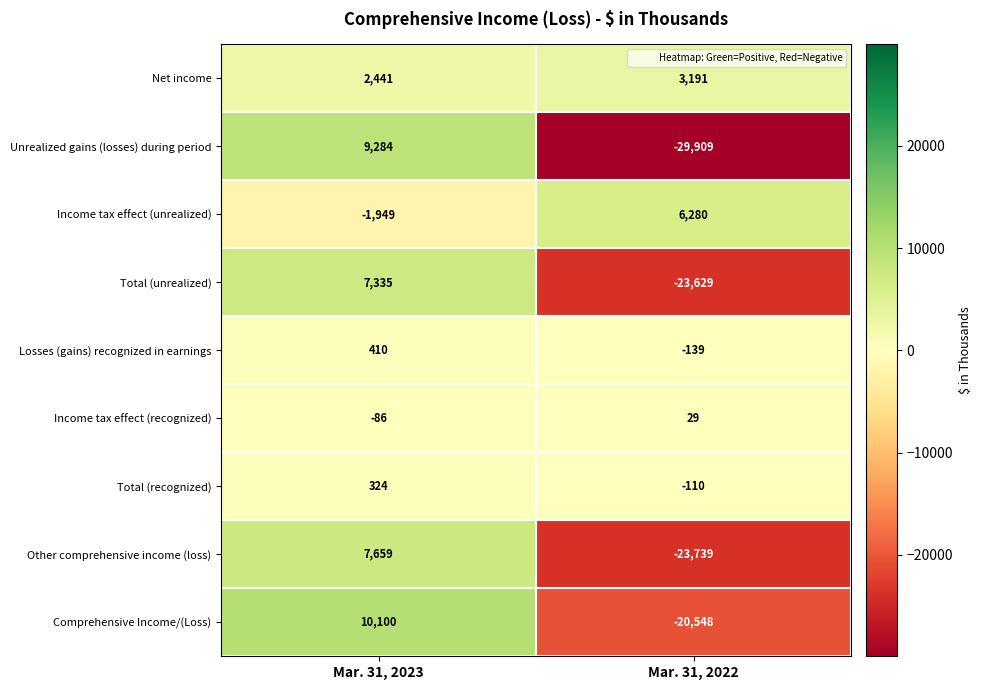

At Mar. 31, 2022, list the series in order from largest to smallest.

Income tax effect (unrealized), Net income, Income tax effect (recognized), Total (recognized), Losses (gains) recognized in earnings, Comprehensive Income/(Loss), Total (unrealized), Other comprehensive income (loss), Unrealized gains (losses) during period